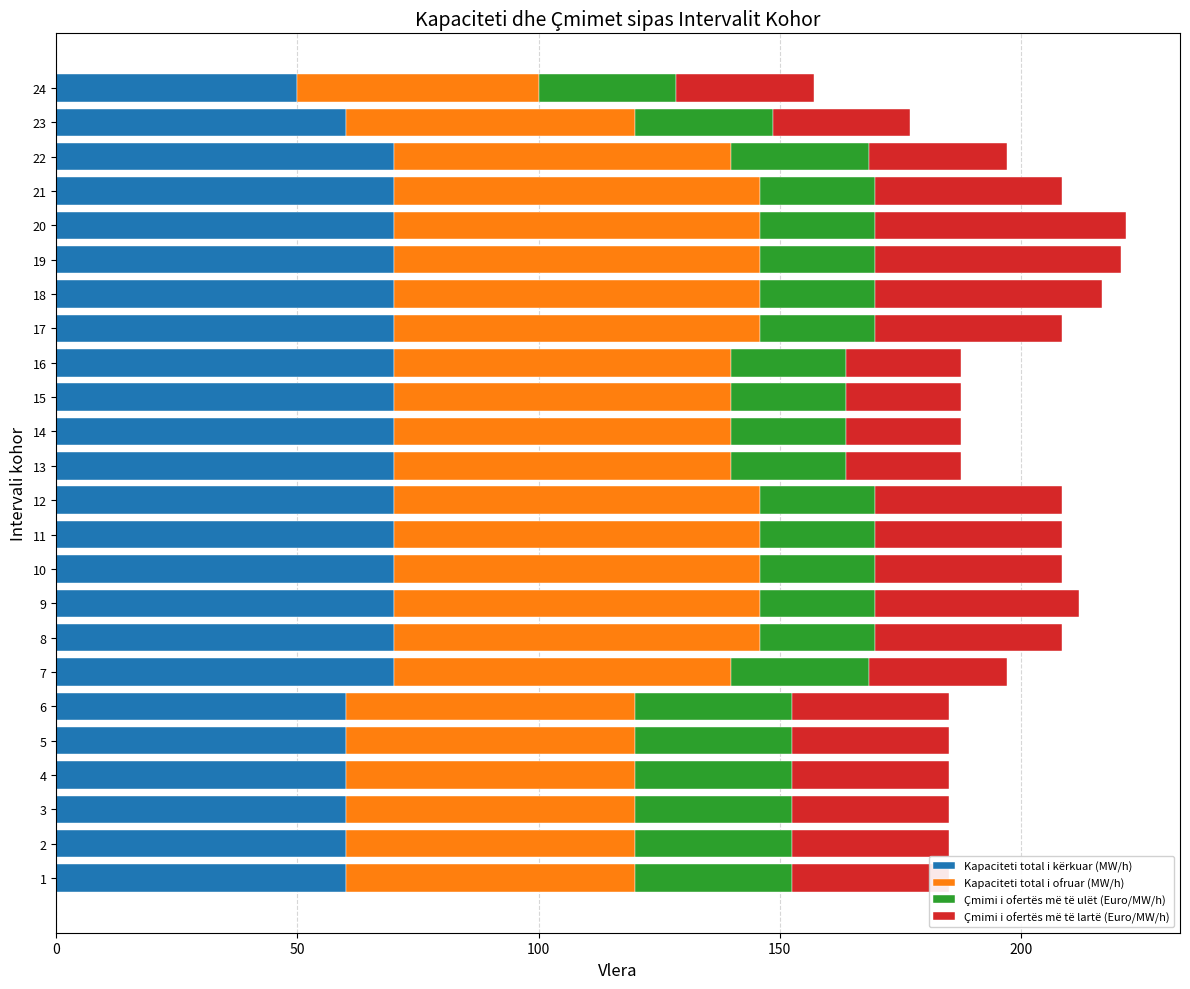

What is the total value across all series at 7?

197.1